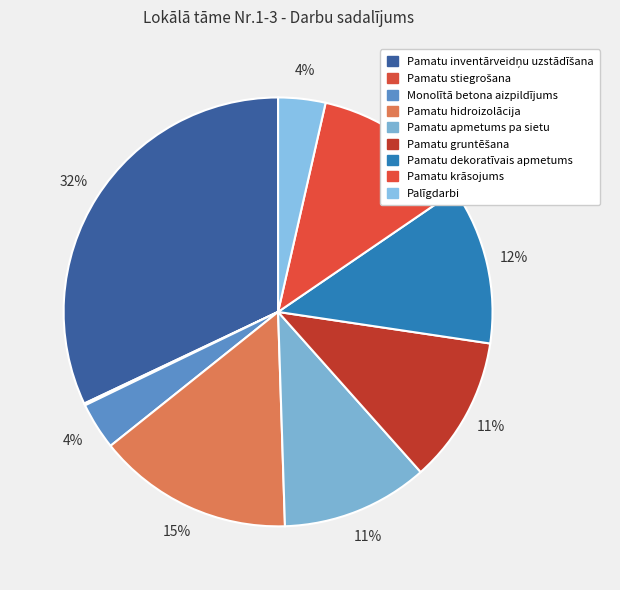

To the nearest percent, what is the average slice percentage?

11%